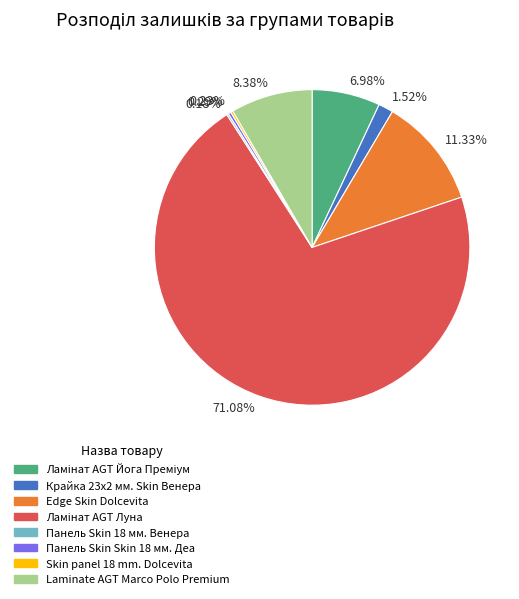

Is there any slice that represents more than half of the pie?

Yes